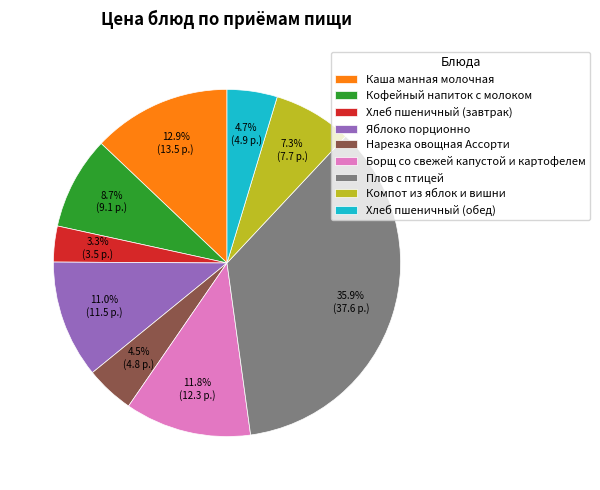

To the nearest percent, what portion does Плов с птицей represent?

36%